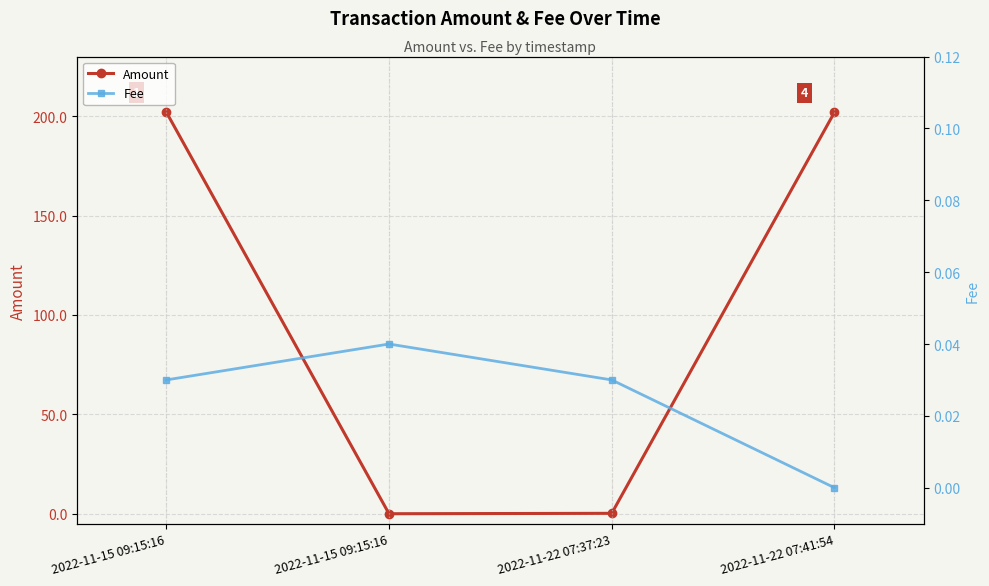

Where is the first local maximum for Fee?

2022-11-15 09:15:16